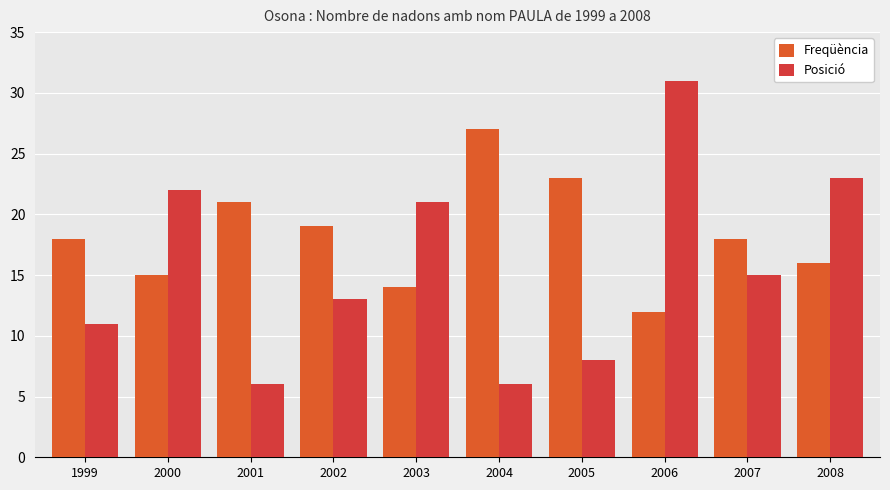

Which series has the largest range (max minus min)?

Posició